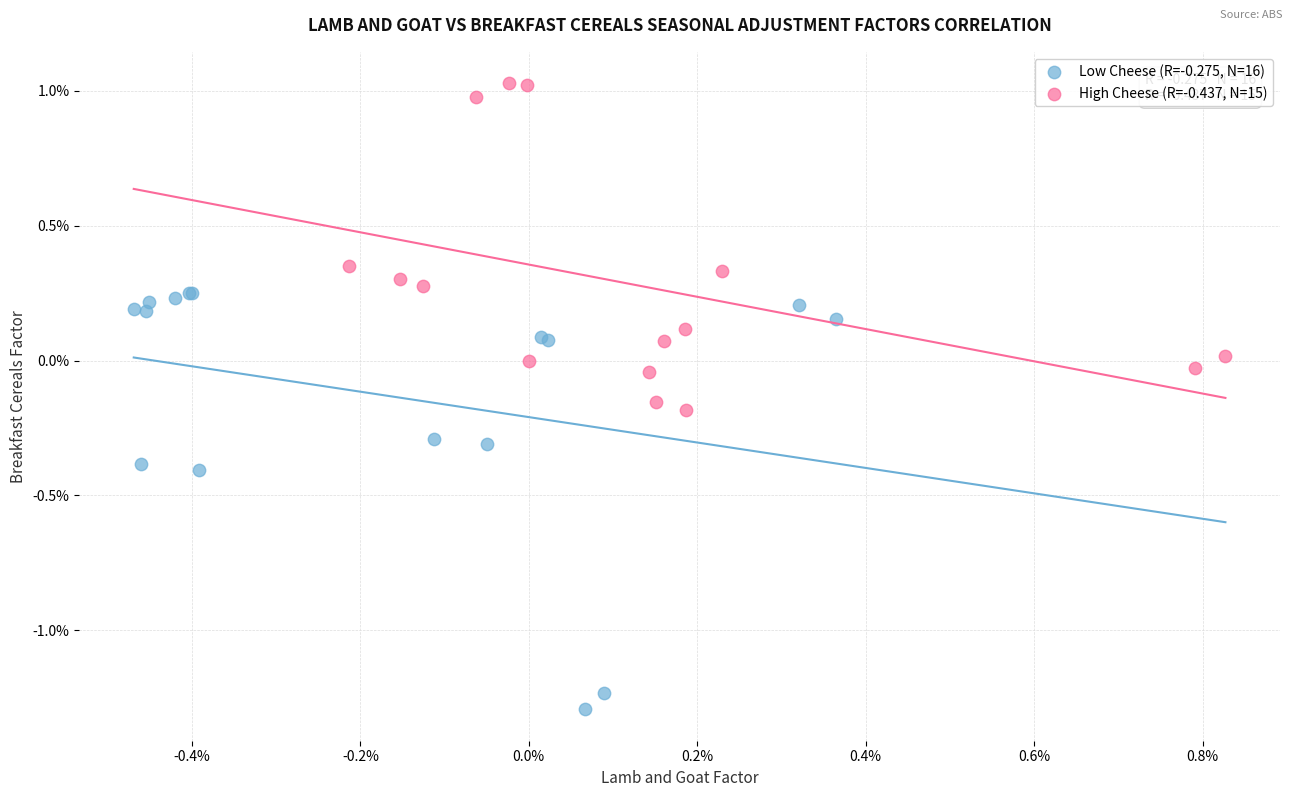

What are all the series names shown in the legend?

Low Cheese (R=-0.275, N=16), High Cheese (R=-0.437, N=15)